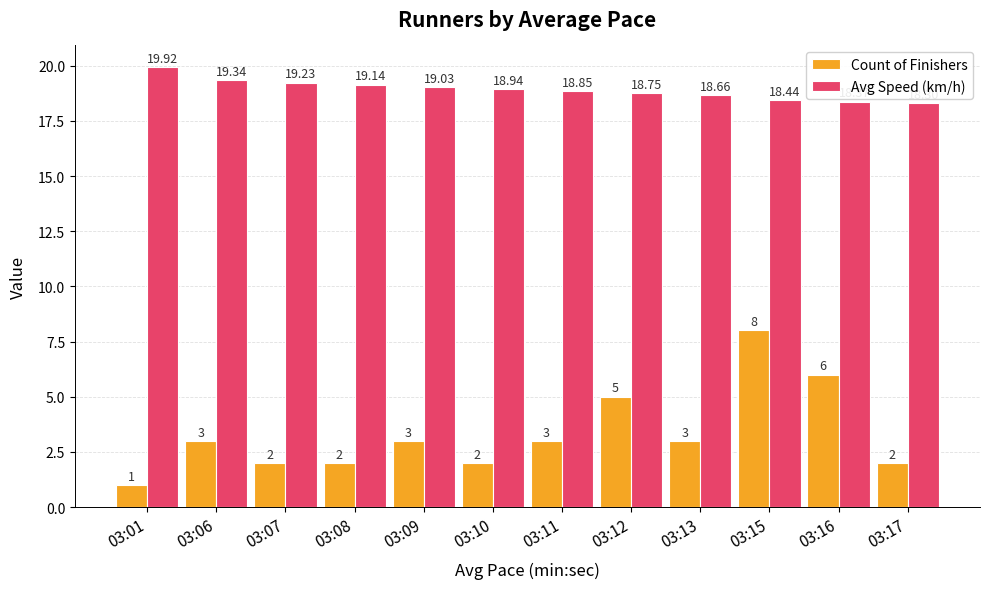

What is the minimum value shown in the chart?

1.0